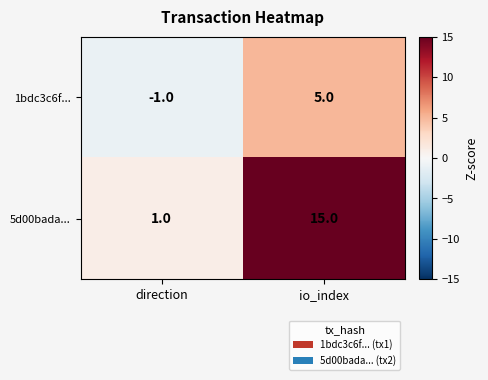

What is the highest value of the 1bdc3c6f... series?

5